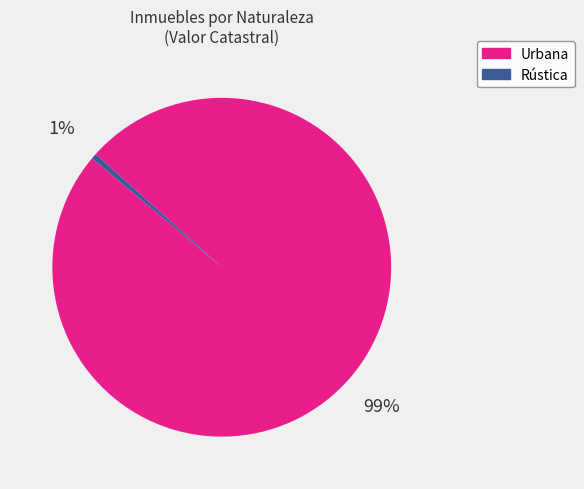

How many slices are in this pie chart?

2